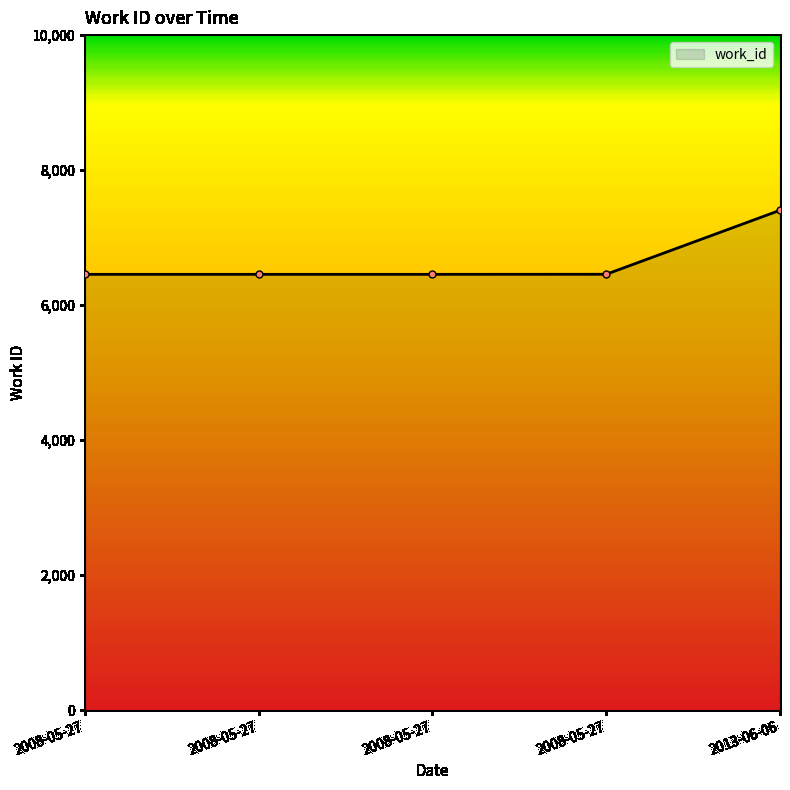

How many categories are shown in the chart?

5